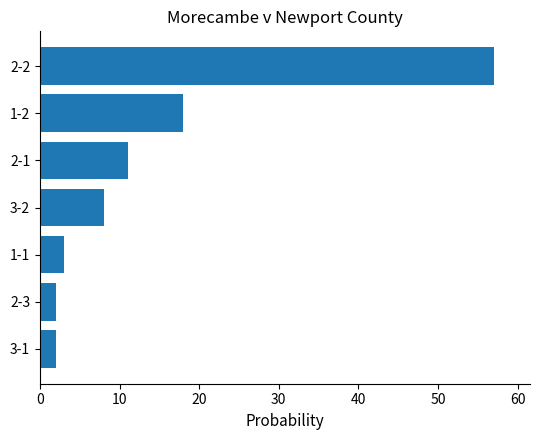

The value at 2-1 is 19. True or false?

False